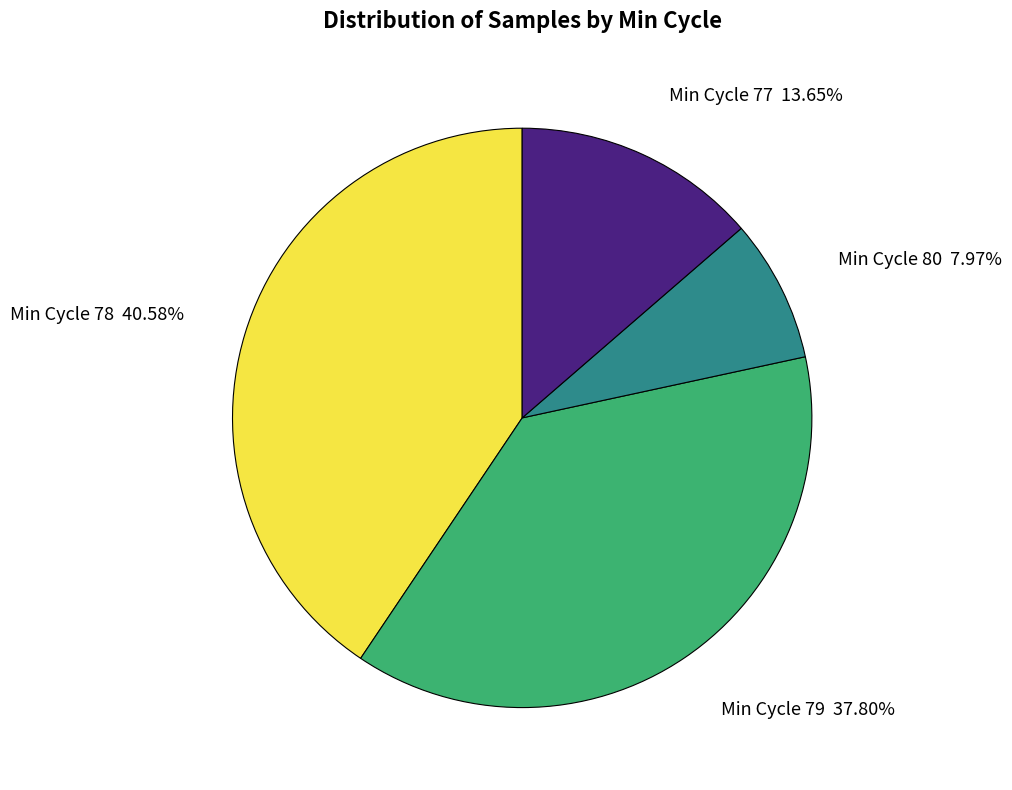

Is there any slice that represents more than half of the pie?

No